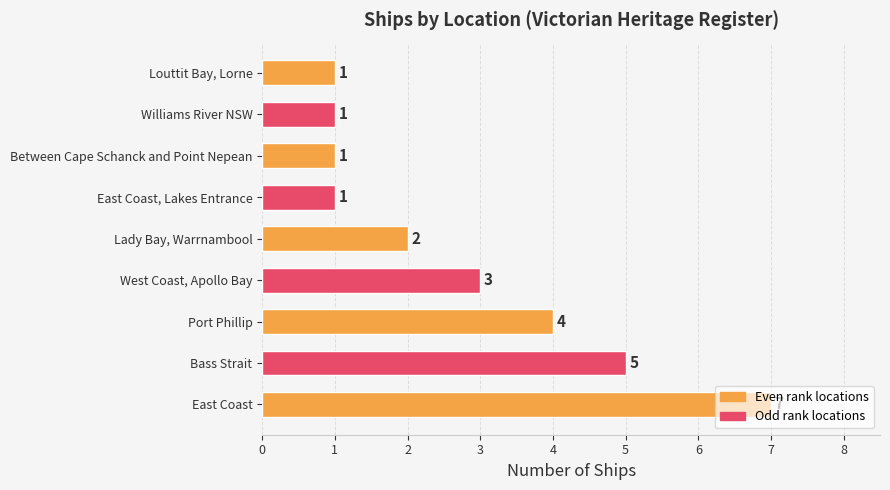

How many data points are less than 2?

4